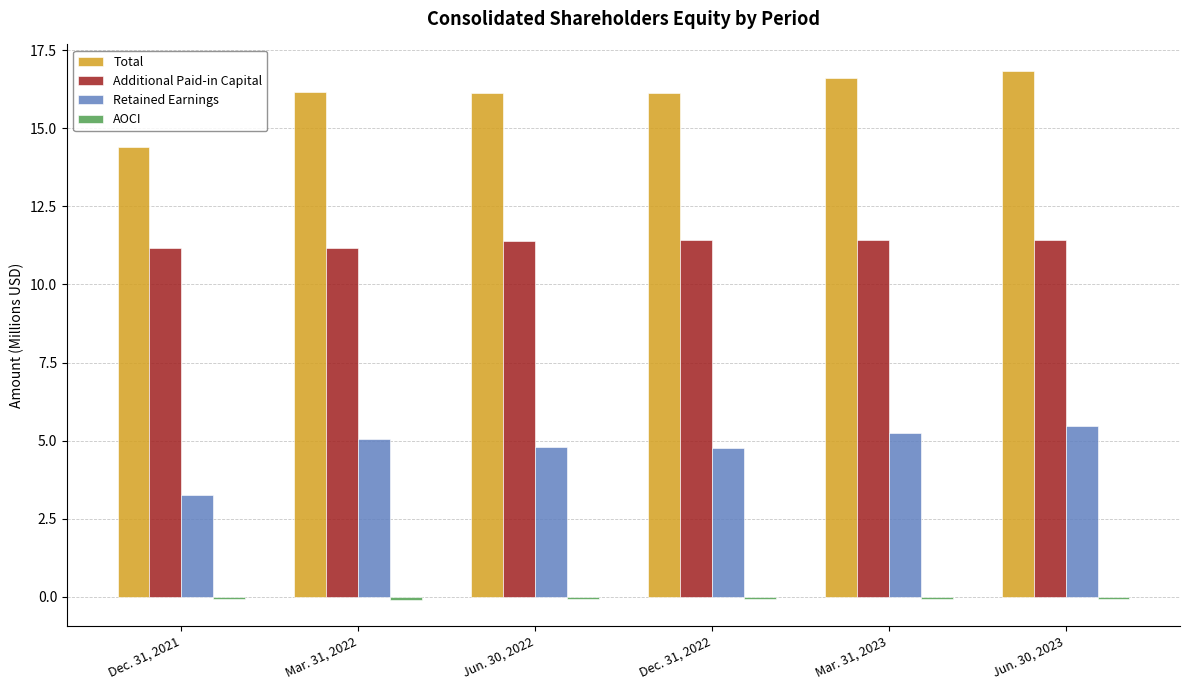

The Additional Paid-in Capital series shows 19.6 at Dec. 31, 2022. True or false?

False